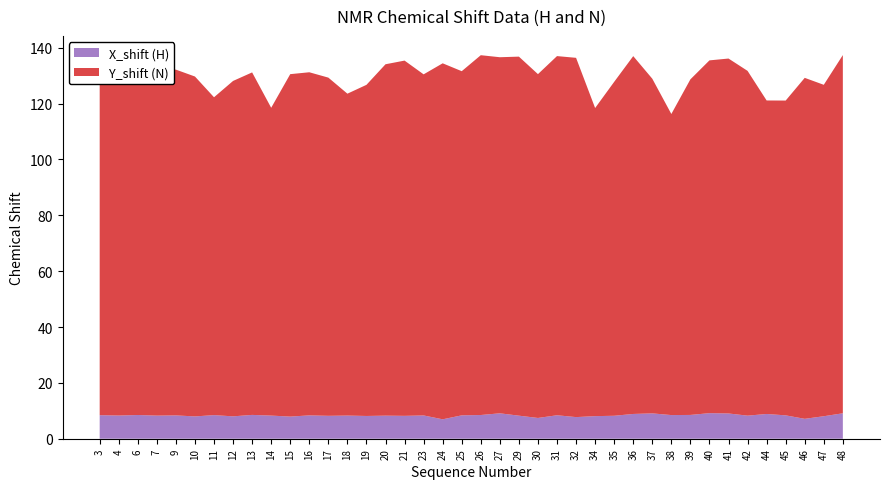

Reading right to left, list all the values displayed in this chart.

Y_shift (N): 128.3	118.7	122.1	112.7	112.3	123.5	127.1	126.3	120.2	107.8	119.8	128.1	119.6	110.3	128.7	128.6	123.1	128.6	127.5	128.8	123.2	127.5	122.1	127.2	125.8	118.6	115.3	121.1	122.9	122.6	110.2	122.6	120.1	113.8	121.7	123.8	124.0	122.5	128.1	121.1
X_shift (H): 9.1	8.1	7.1	8.4	8.9	8.3	9.0	9.2	8.5	8.5	9.1	8.9	8.2	8.1	7.7	8.4	7.4	8.3	9.1	8.5	8.4	7.0	8.3	8.2	8.3	8.1	8.3	8.2	8.4	7.9	8.3	8.5	8.0	8.4	8.0	8.3	8.3	8.5	8.3	8.4